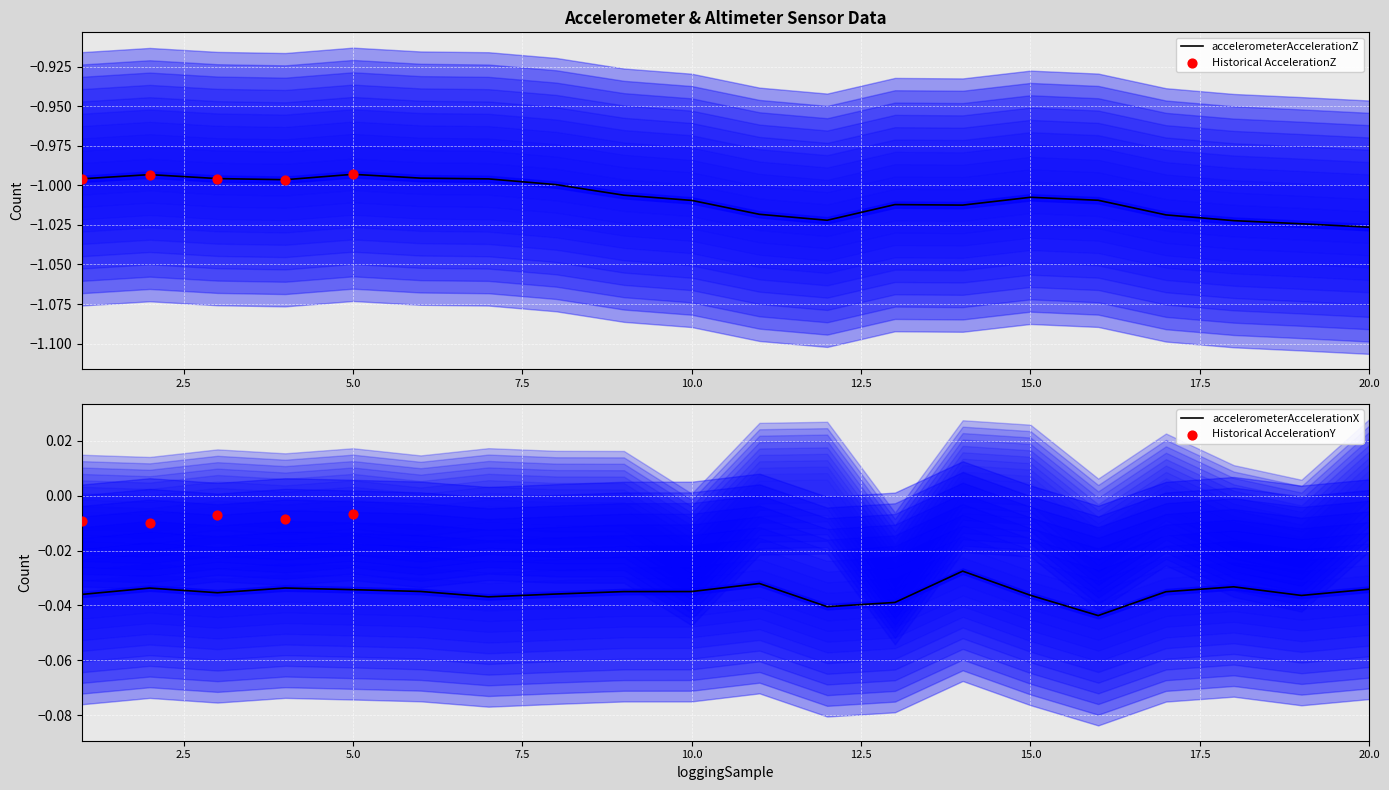

What is the total value across all series at 15?

-1.0